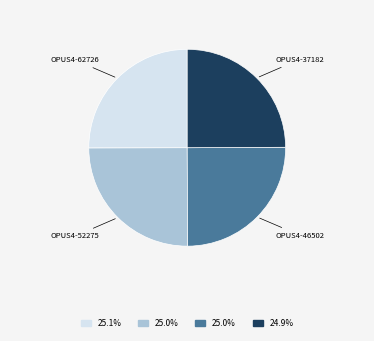

Is there any slice that represents more than half of the pie?

No